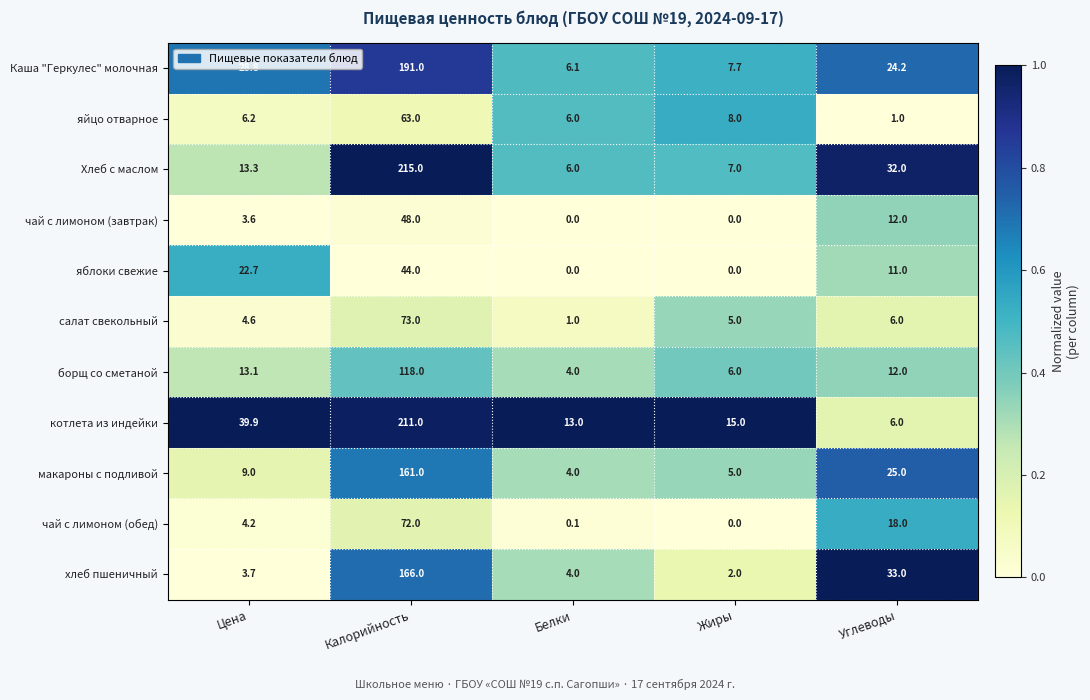

Where does the котлета из индейки series first go above 15?

Цена